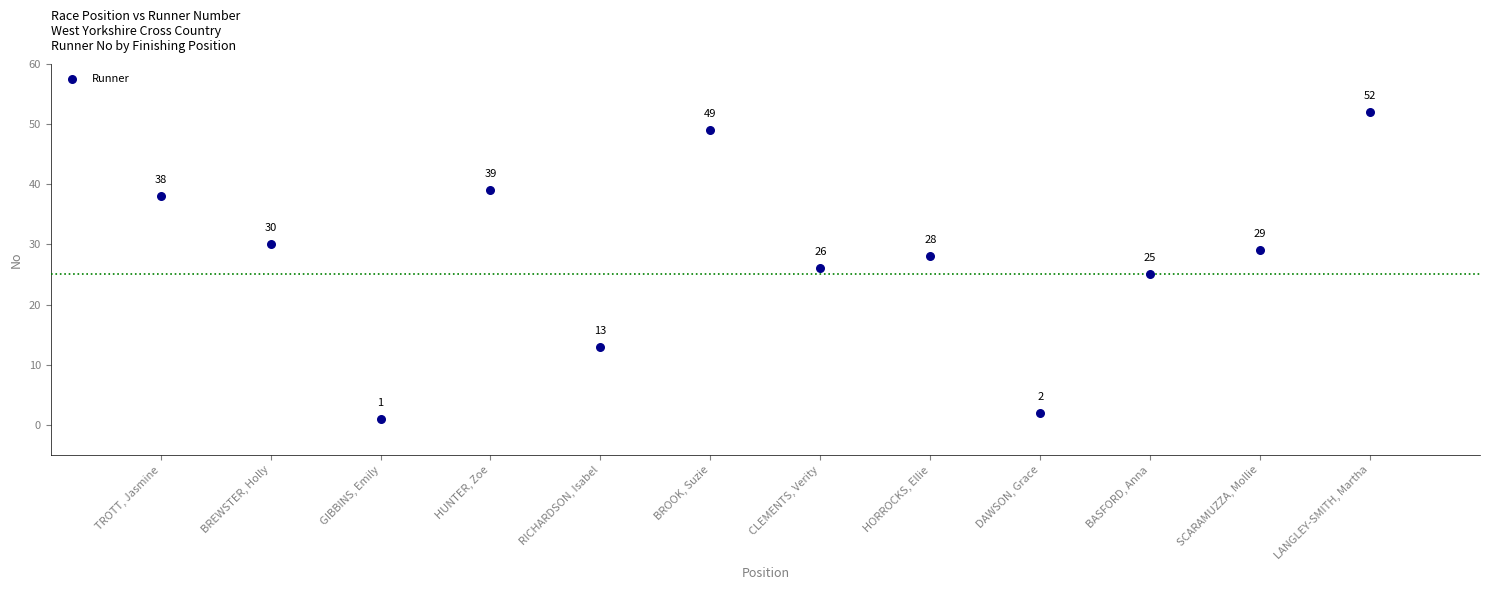

What Y value in the scatter plot is closest to 26?

26